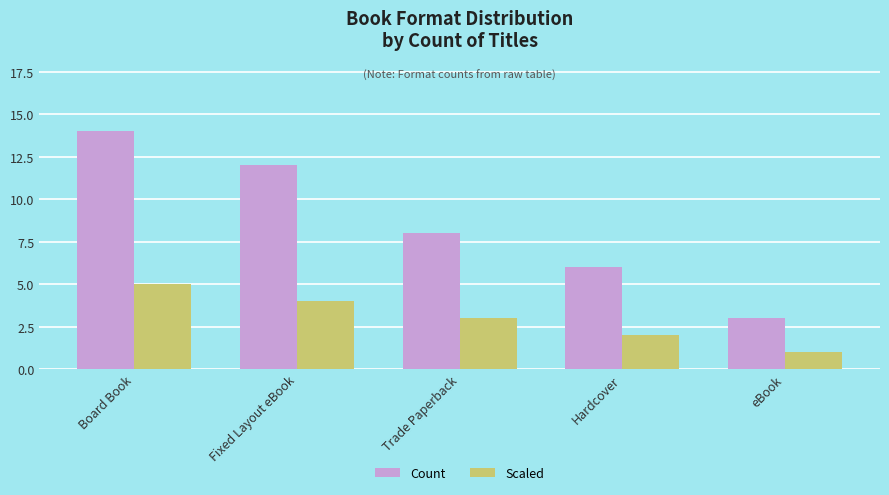

Which series has the largest range (max minus min)?

Count